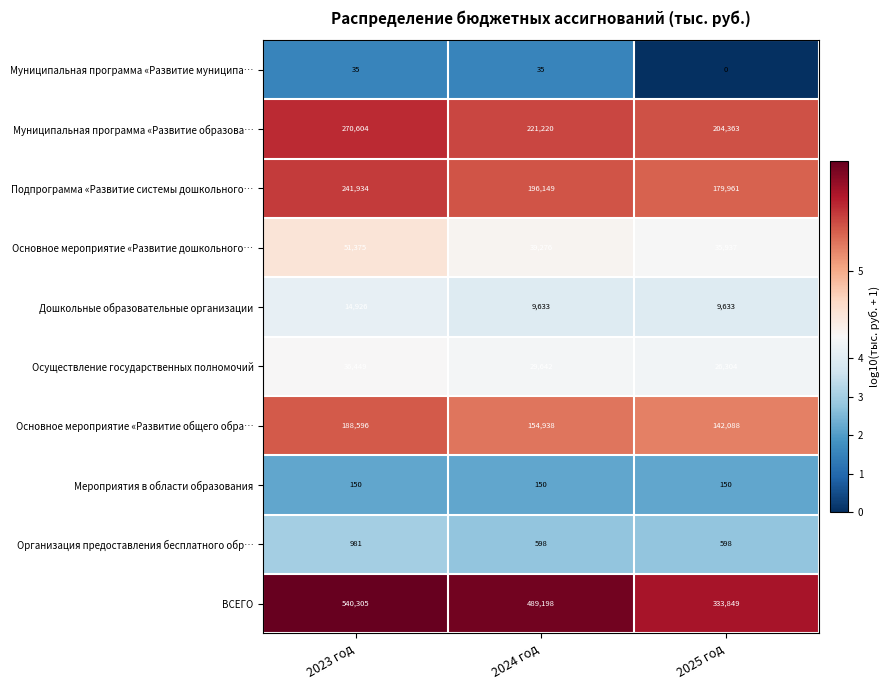

How many Муниципальная программа «Развитие муниципа… values are between 0 and 35?

3